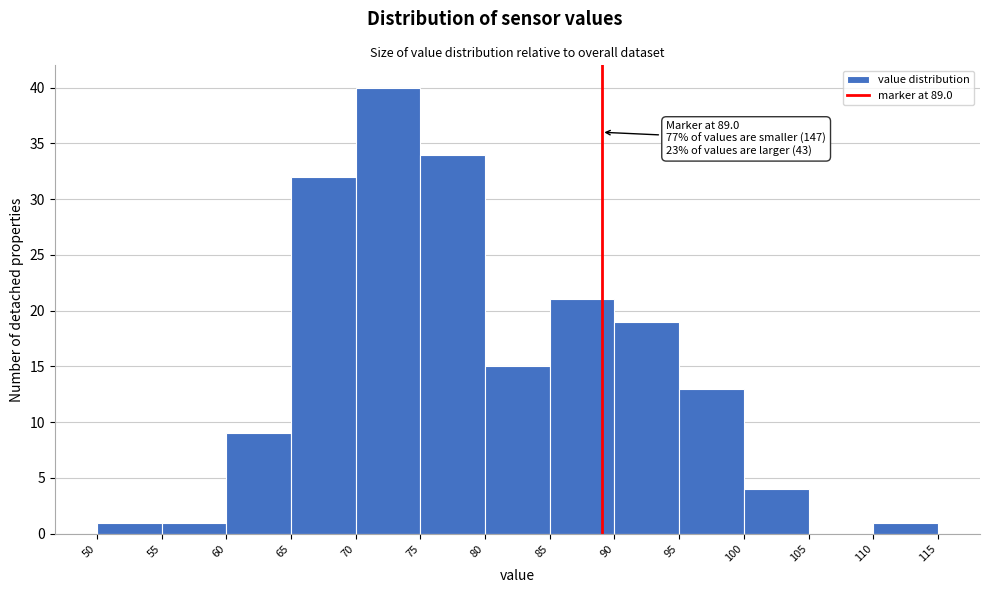

Which range on the x-axis has the tallest bar?

70 to 75